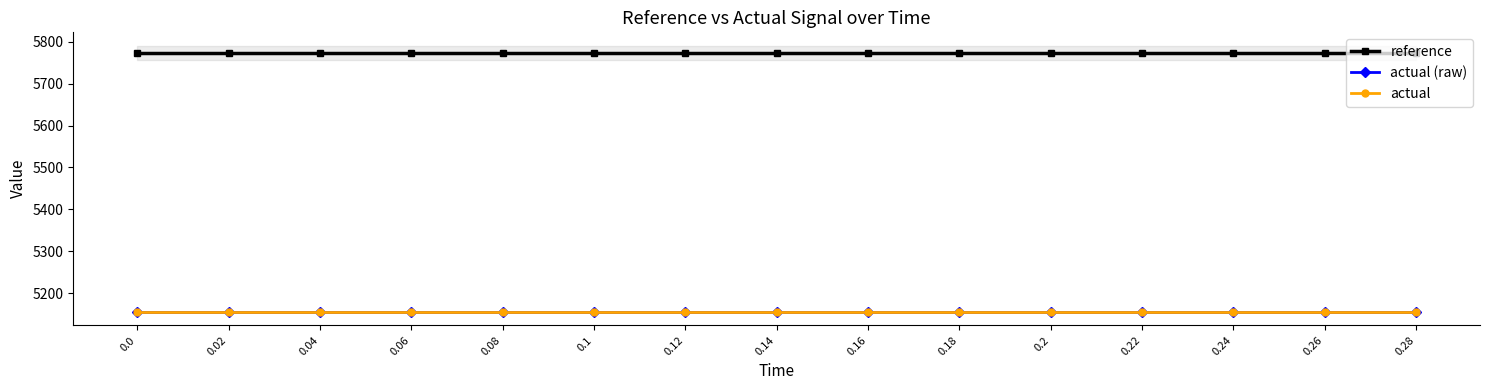

True or false: actual and actual (raw) cross at least once.

False